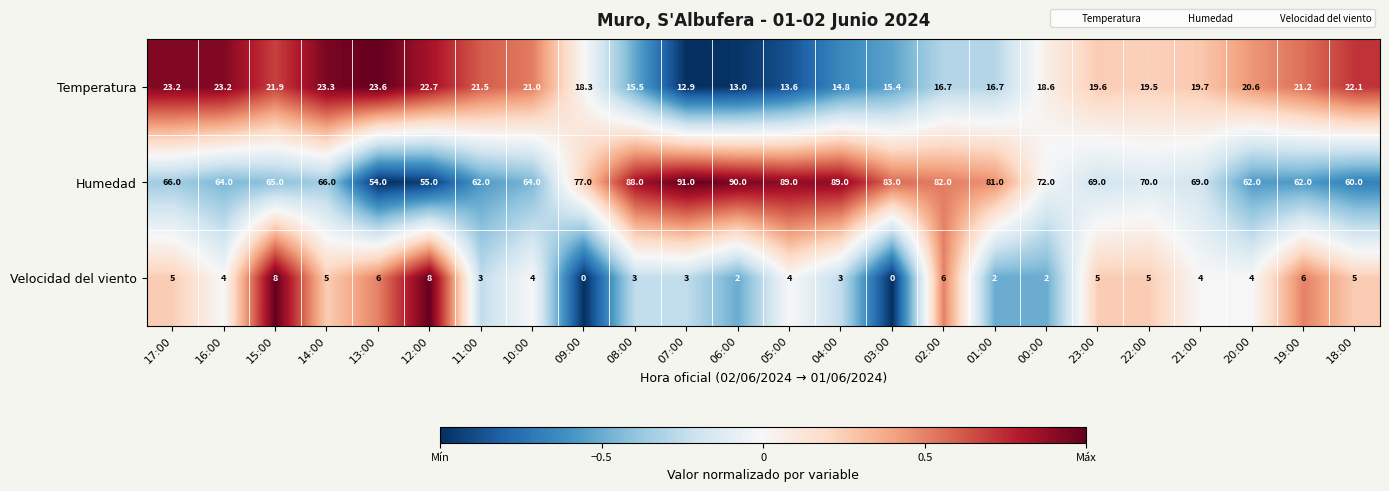

What is the maximum value shown in the chart?

91.0